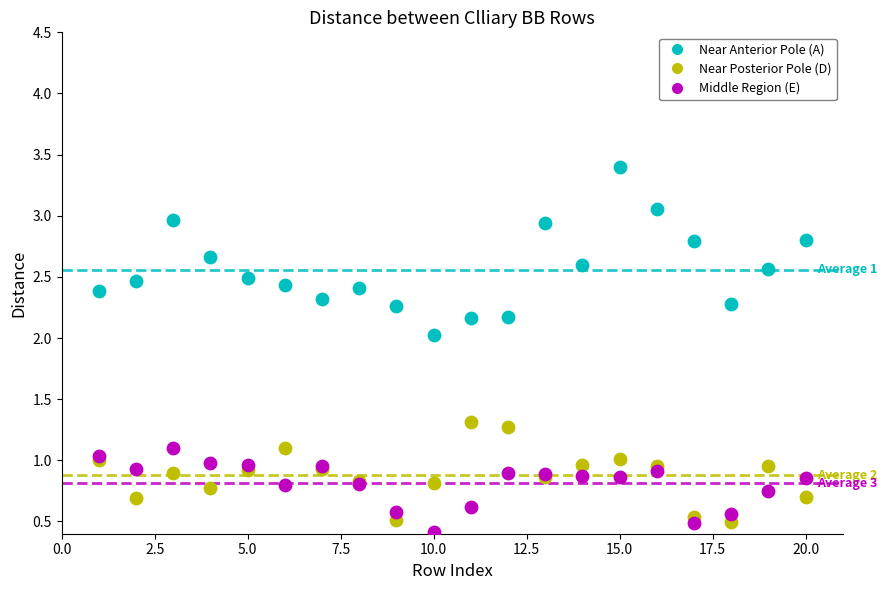

In the Middle Region (E) series, what Y value is closest to 0?

0.4